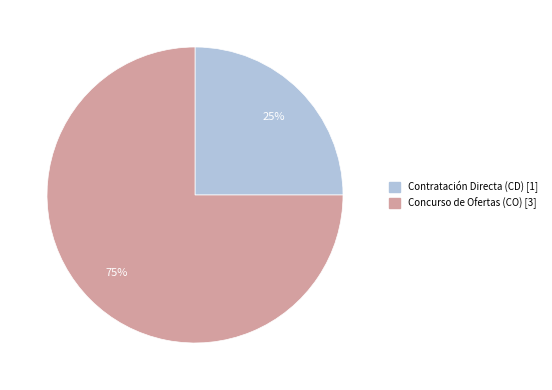

Is the sum of Contratación Directa (CD) and Concurso de Ofertas (CO) greater than half?

Yes